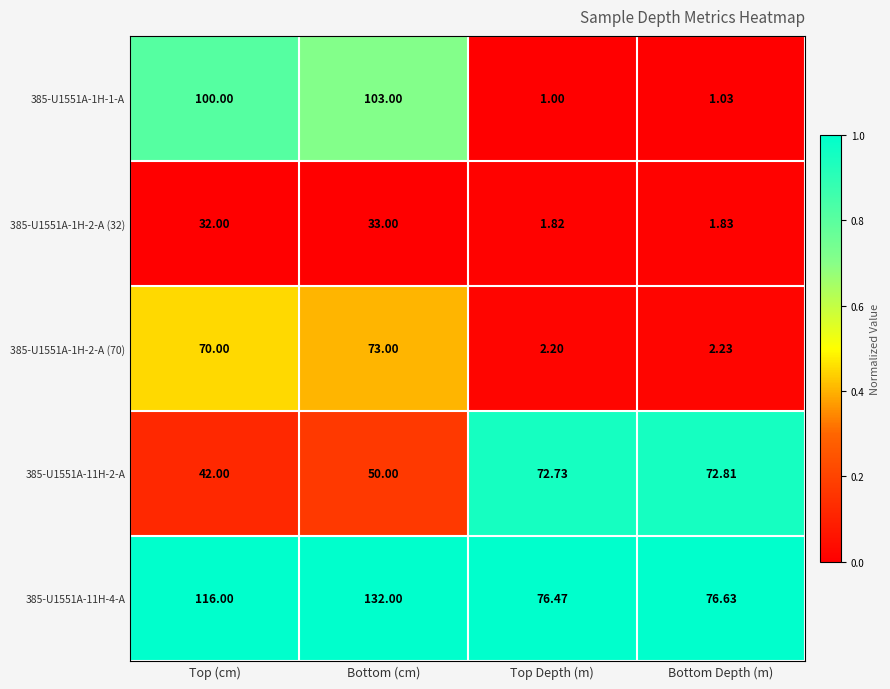

Which series changed the most between Top (cm) and Top Depth (m)?

385-U1551A-1H-1-A